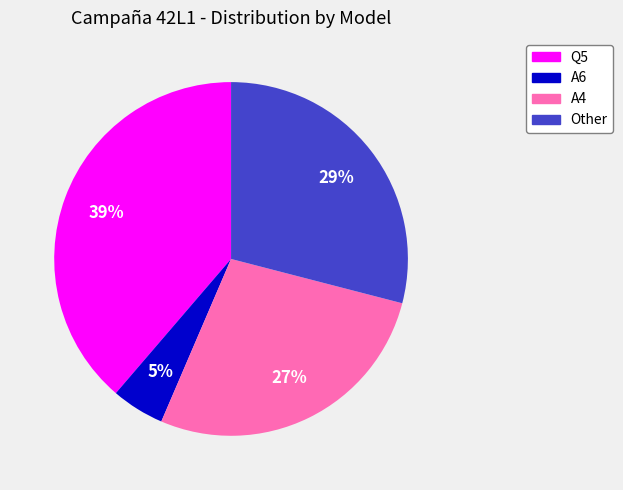

What percentage is the A4 slice, to the nearest percent?

27%